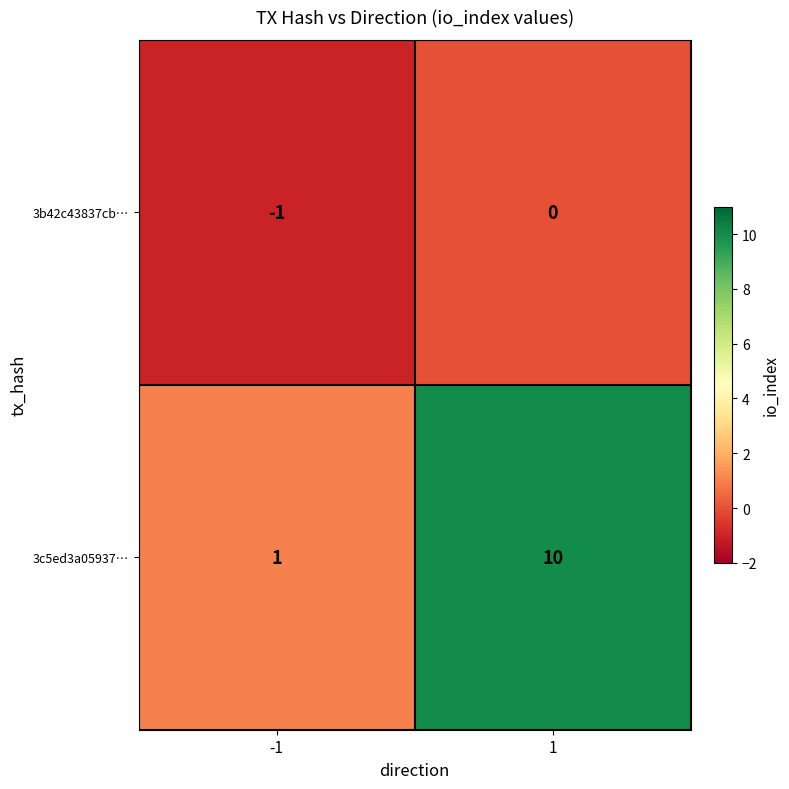

At 1, list the series in order from largest to smallest.

3c5ed3a05937…, 3b42c43837cb…